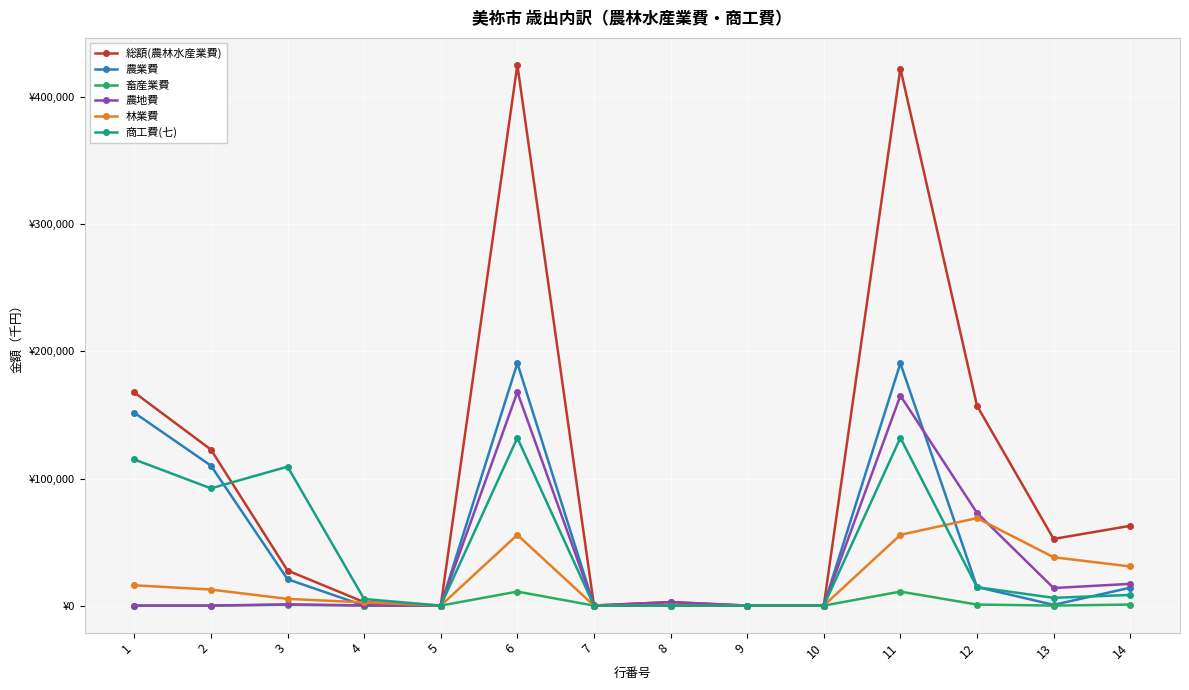

What are all the series names shown in the legend?

総額(農林水産業費), 農業費, 畜産業費, 農地費, 林業費, 商工費(七)